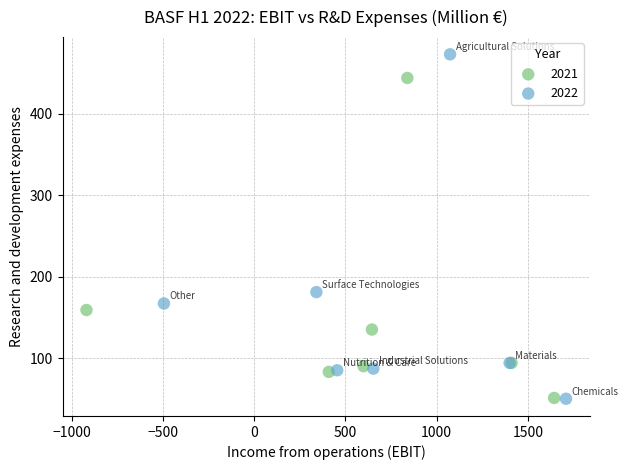

What are all the series names shown in the legend?

2021, 2022